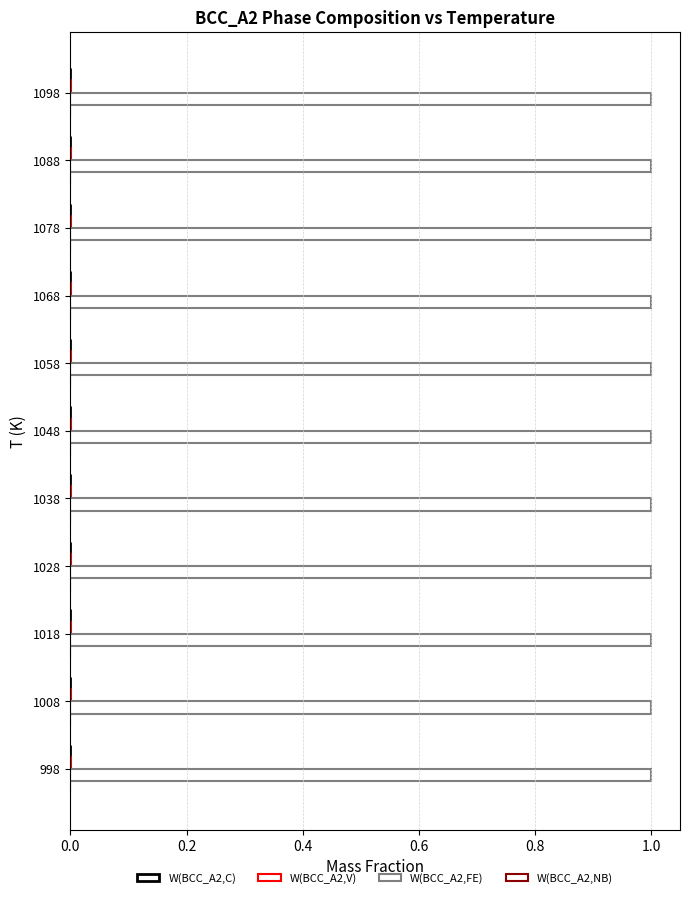

How many distinct data groups are displayed?

4